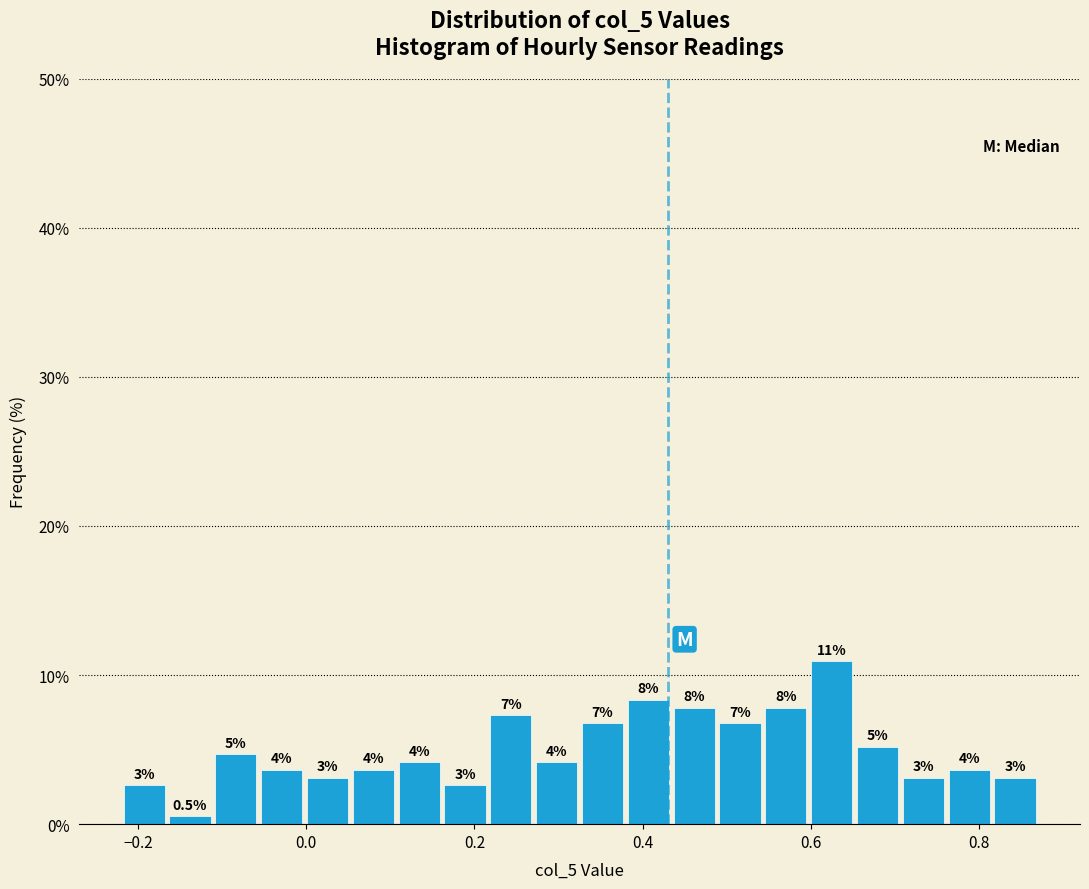

Read against the x-axis, roughly where is the centre of the tallest bar?

0.62